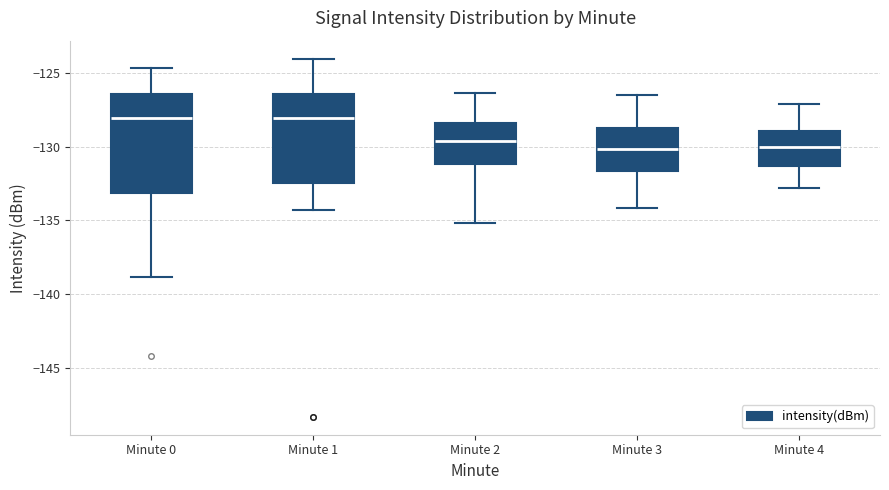

Where is the lower edge of the box for Minute 0 on the y-axis? The values are not printed on the chart, so give them approximately, as read against the axis.

-133.0